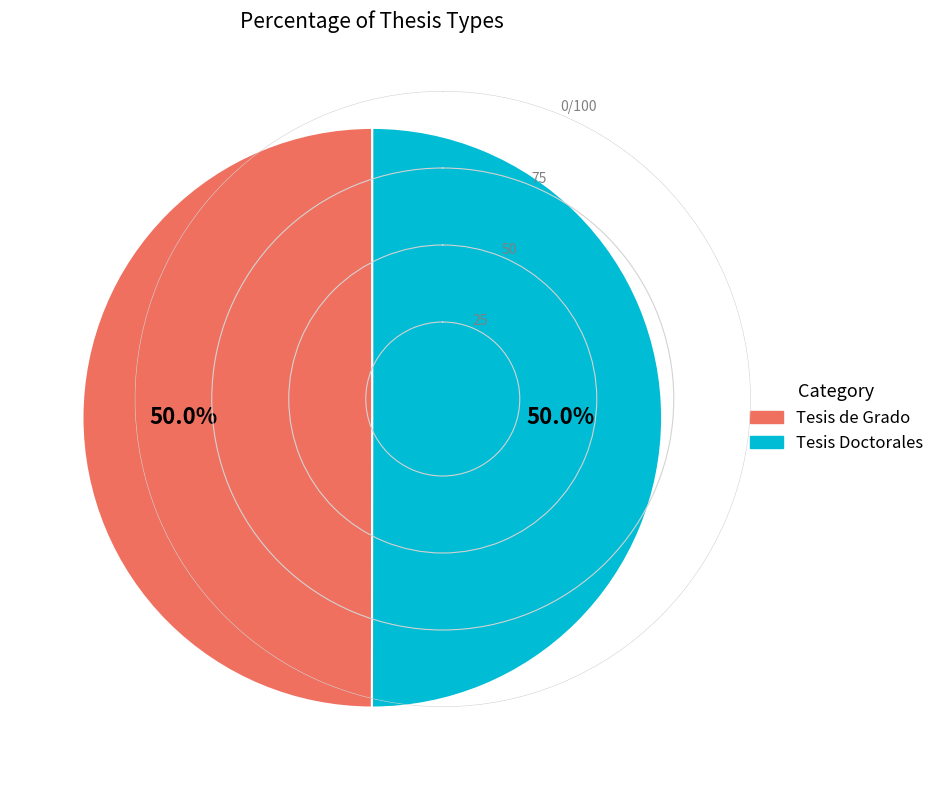

To the nearest percent, what portion does Tesis Doctorales represent?

50%